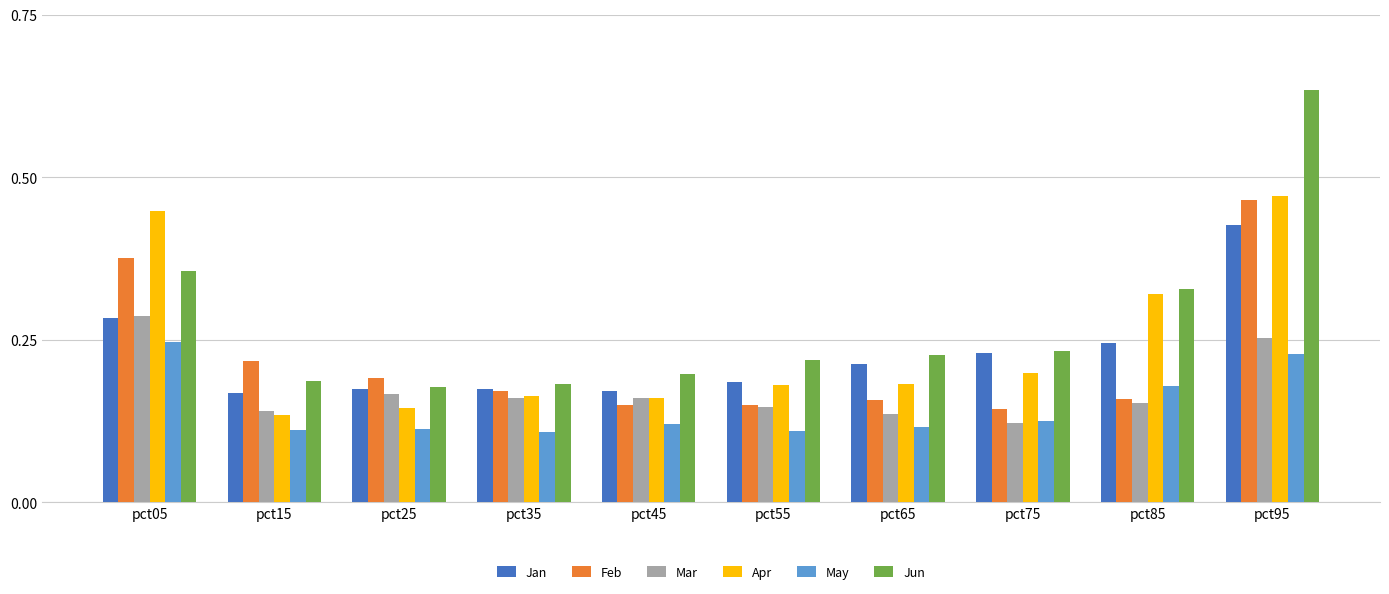

The Jun series shows 0.3 at pct45. True or false?

False